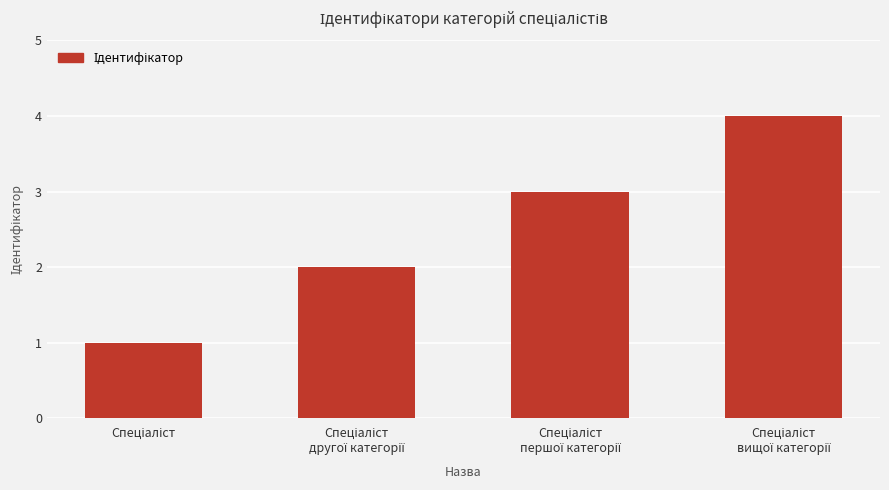

Are the bars grouped side by side (vs. stacked)?

No